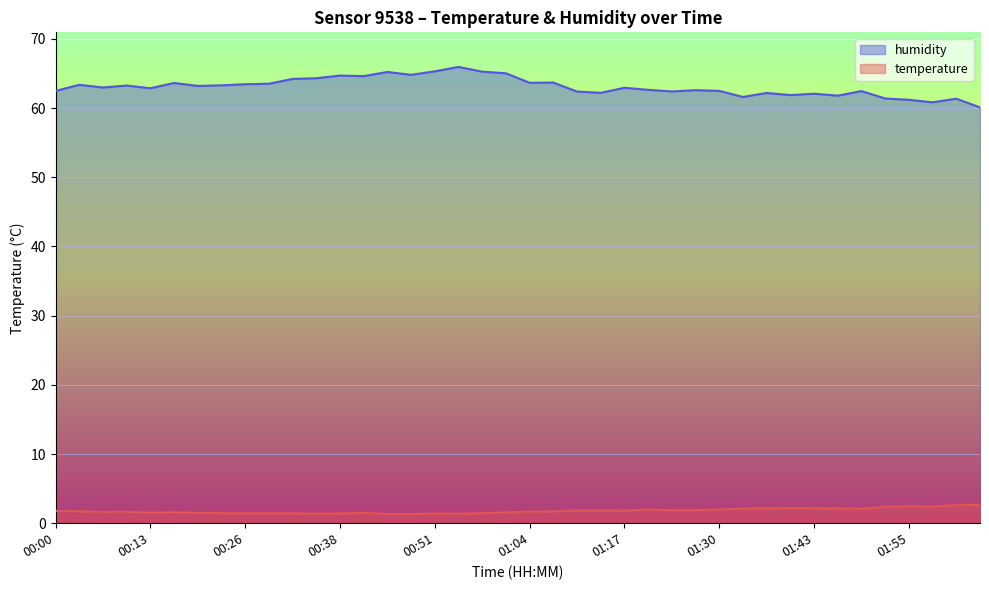

What is the label of the 17th point from the right?

01:14